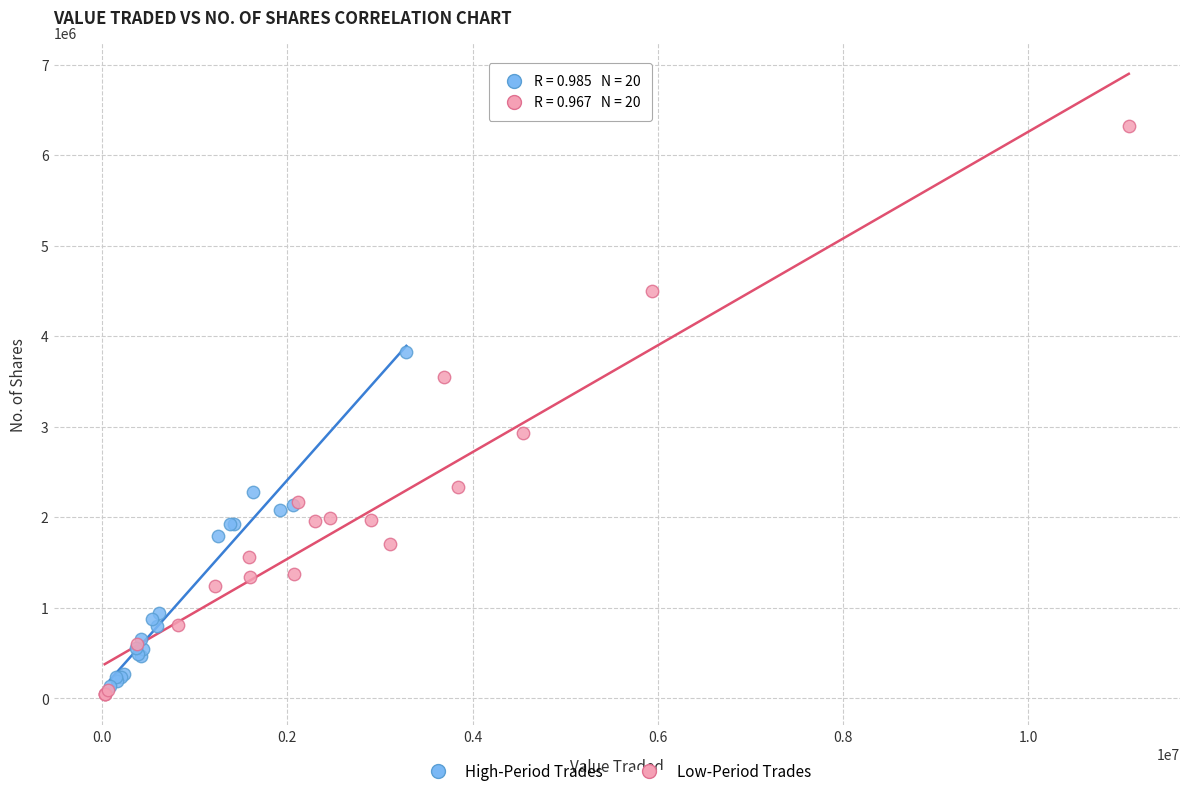

Which series has the largest Y range (max minus min)?

Low-Period Trades